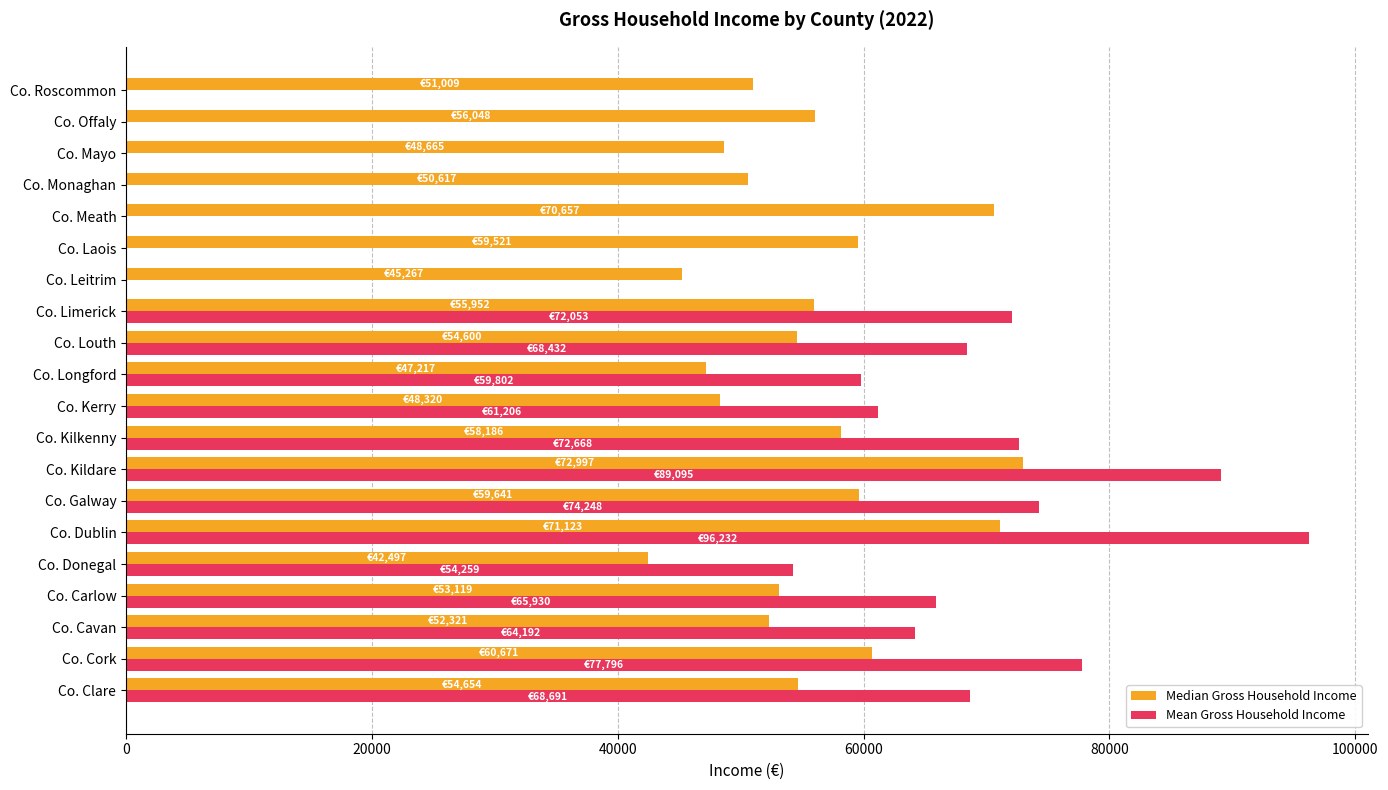

Between Co. Laois and Co. Meath, which series saw the biggest shift?

Median Gross Household Income